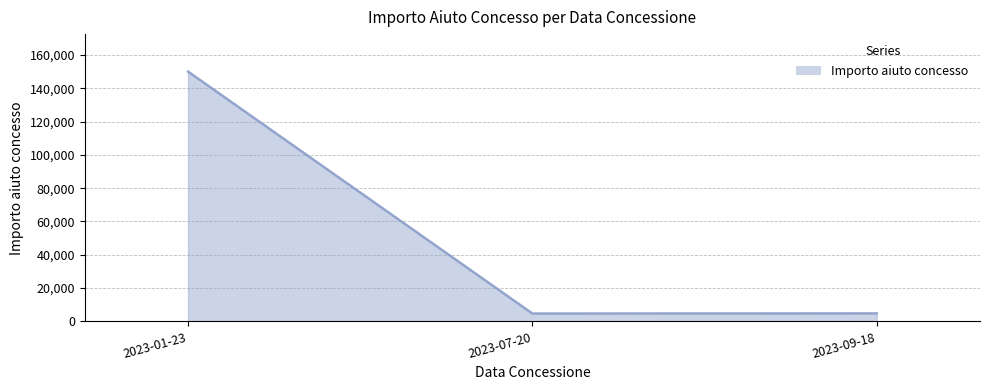

What is the minimum value shown in the chart?

4753